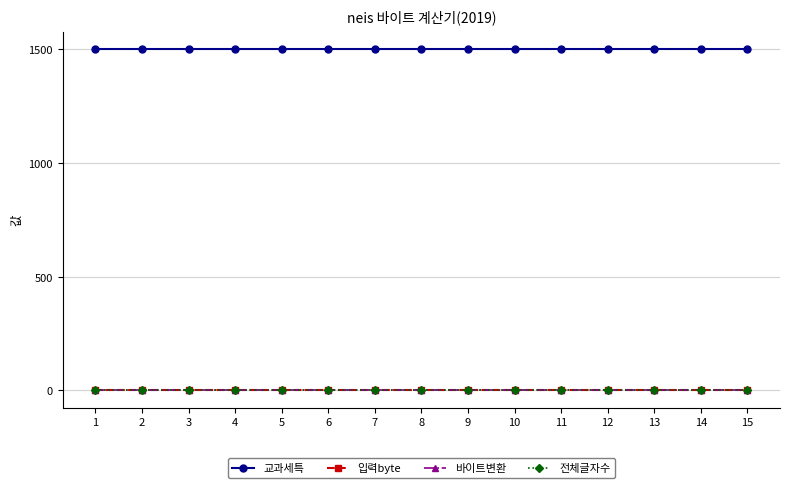

Reading right to left, transcribe all the data shown in this chart.

교과세특: 15=1500	14=1500	13=1500	12=1500	11=1500	10=1500	9=1500	8=1500	7=1500	6=1500	5=1500	4=1500	3=1500	2=1500	1=1500
입력byte: 15=0	14=0	13=0	12=0	11=0	10=0	9=0	8=0	7=0	6=0	5=0	4=0	3=0	2=0	1=0
바이트변환: 15=0	14=0	13=0	12=0	11=0	10=0	9=0	8=0	7=0	6=0	5=0	4=0	3=0	2=0	1=0
전체글자수: 15=0	14=0	13=0	12=0	11=0	10=0	9=0	8=0	7=0	6=0	5=0	4=0	3=0	2=0	1=0